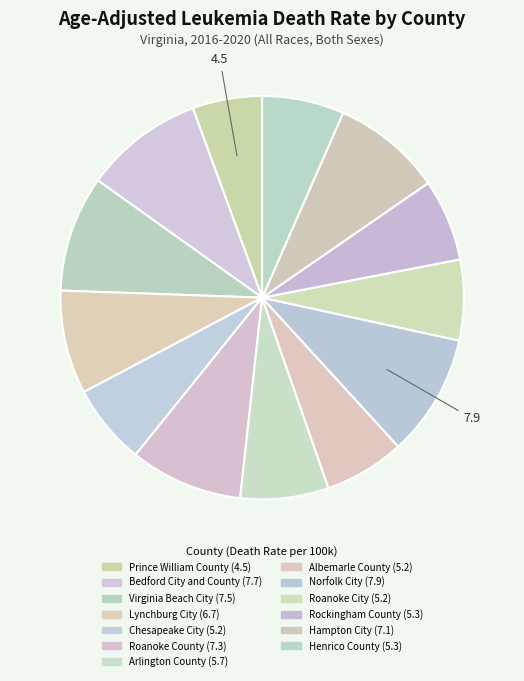

Count the number of slices in the pie.

13